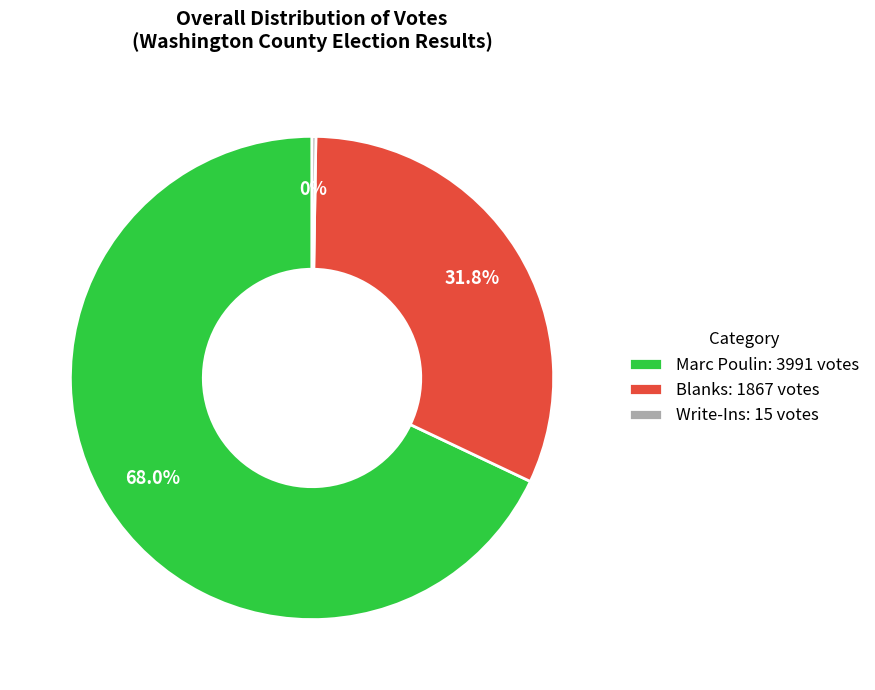

Which category has the biggest portion of the pie?

Marc Poulin: 3991 votes